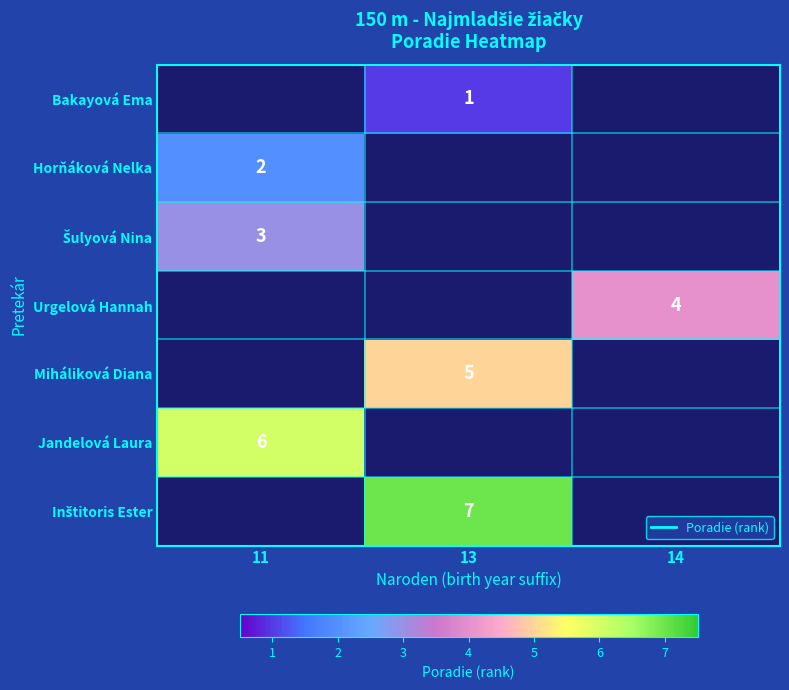

Rank the series by their average value, from lowest to highest.

Bakayová Ema, Horňáková Nelka, Šulyová Nina, Urgelová Hannah, Miháliková Diana, Jandelová Laura, Inštitoris Ester